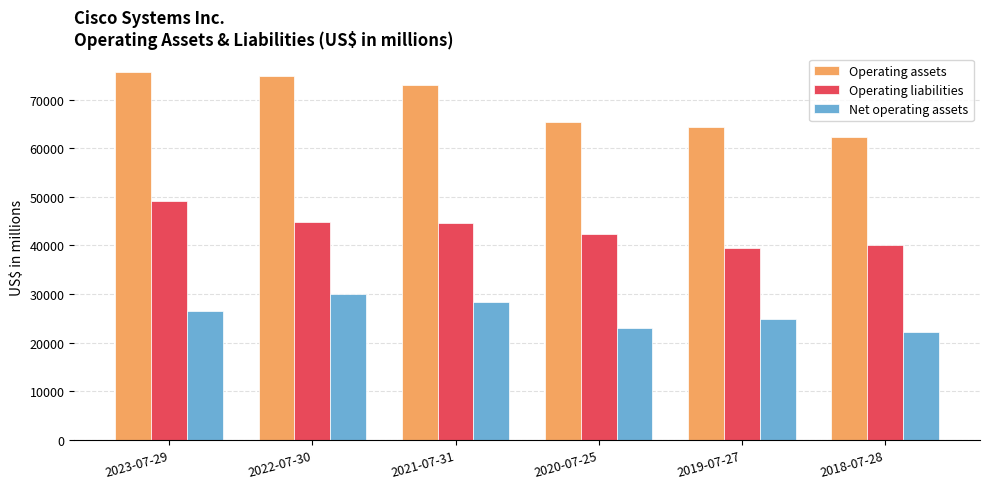

Between 2022-07-30 and 2020-07-25, which series saw the biggest shift?

Operating assets